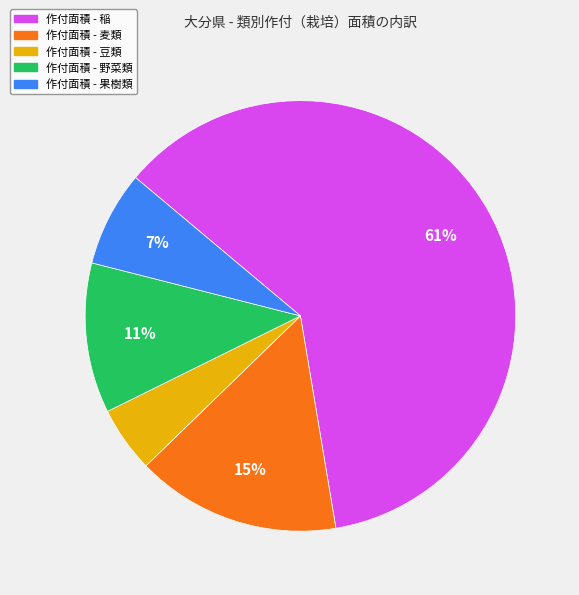

Is there any slice that represents more than half of the pie?

Yes